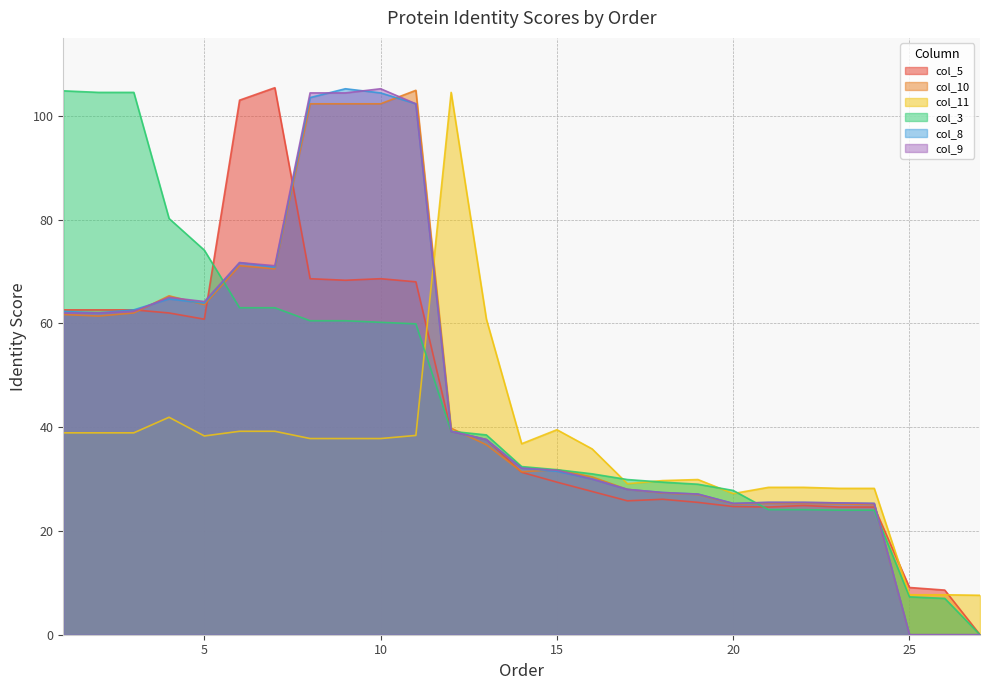

True or false: col_9 has a value of 71.1 at 7.

True